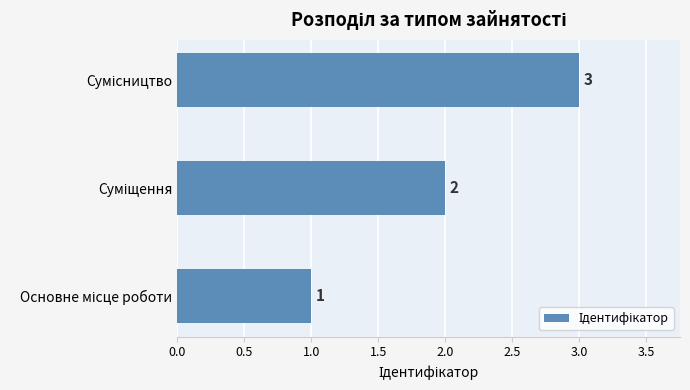

How many values are between 1 and 3?

3